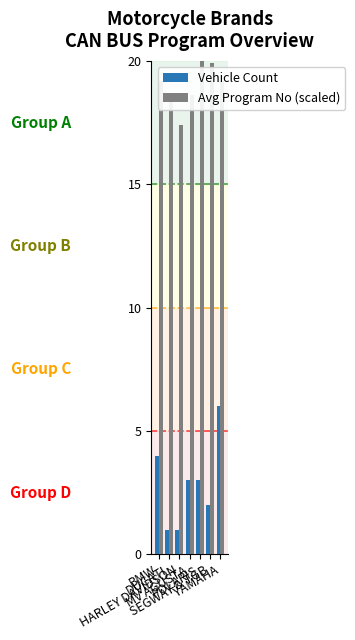

Which series has the largest total across all categories?

Avg Program No (scaled)